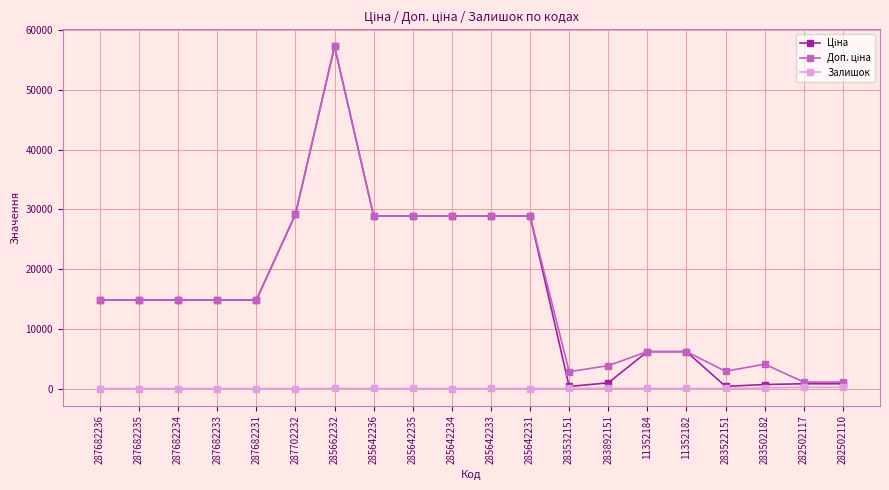

Count the number of categories in the chart.

20